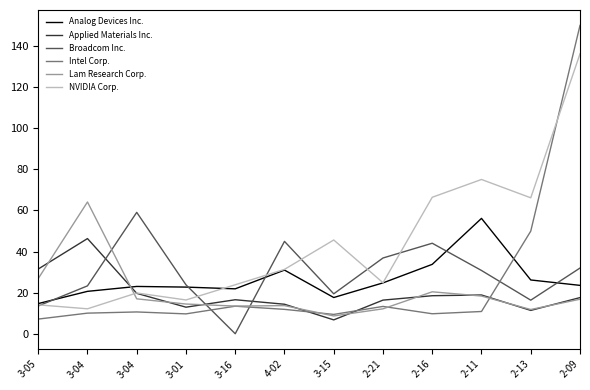

How many interior local peaks does the Lam Research Corp. series have?

3